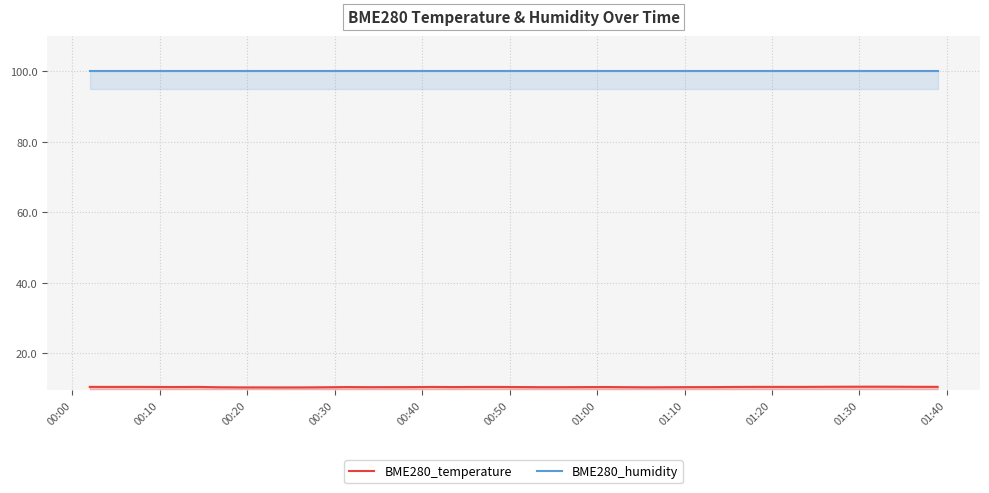

What is the minimum value shown in the chart?

10.3